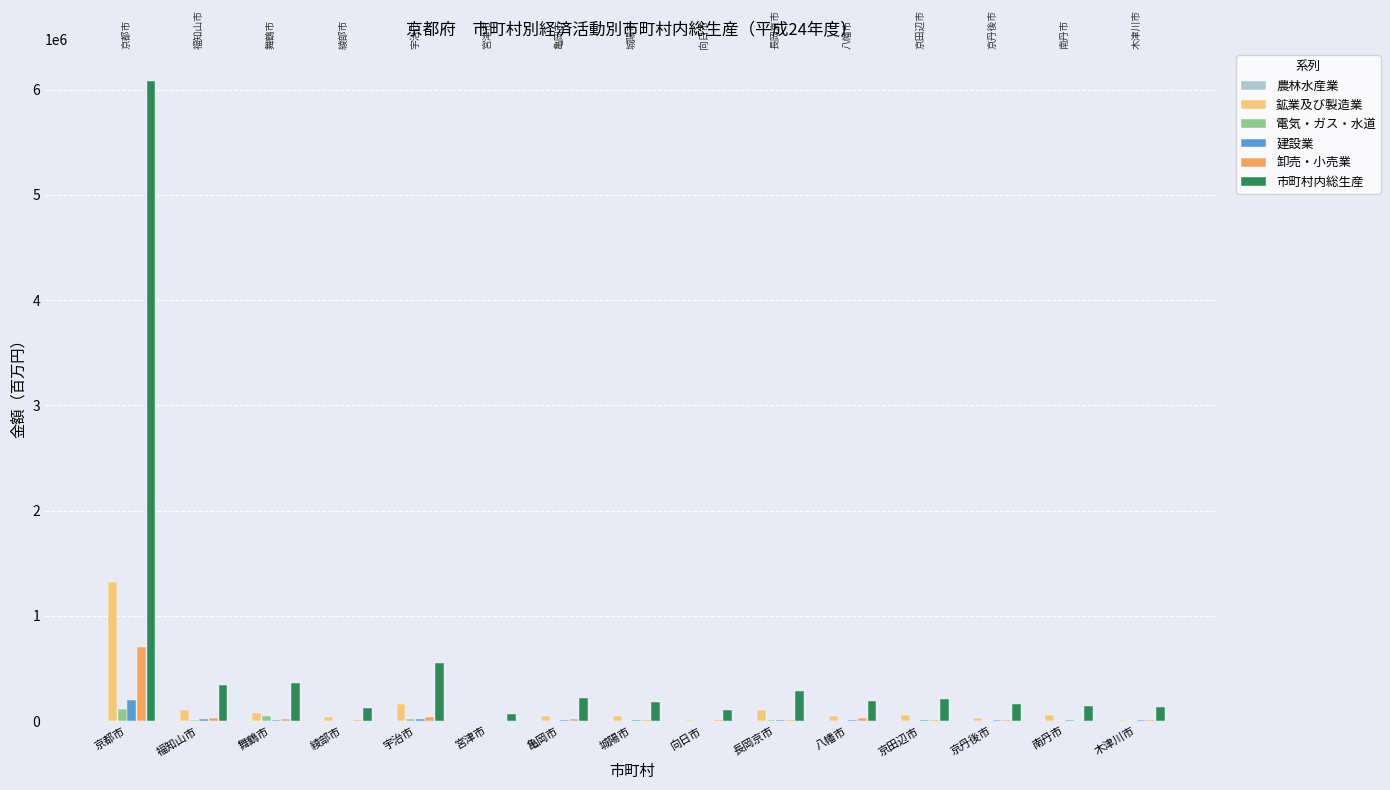

Which series has the largest total across all categories?

市町村内総生産